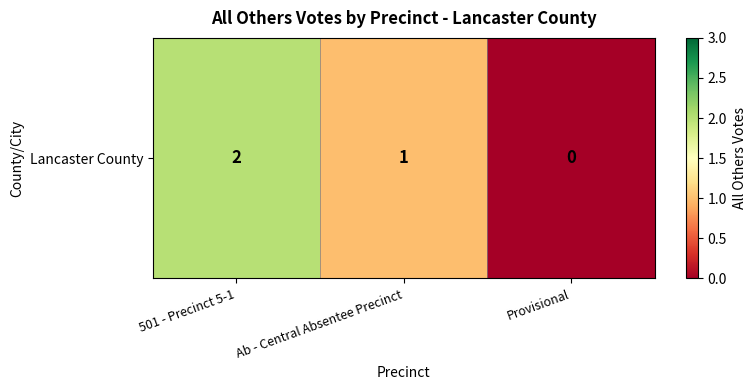

Read the value at 501 - Precinct 5-1.

2